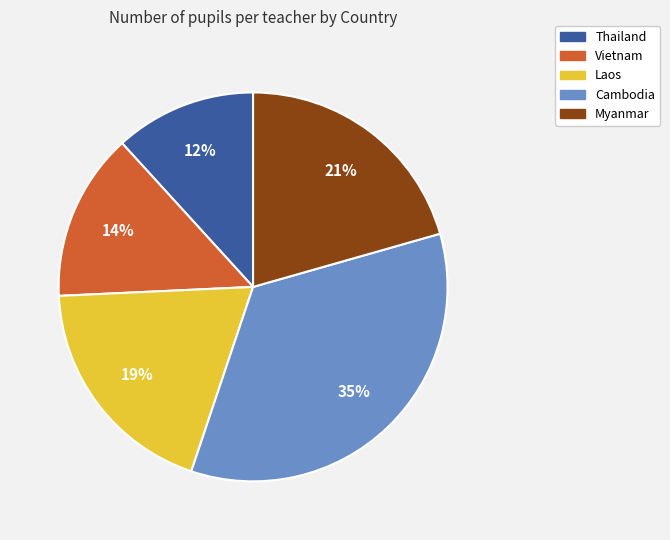

Do Vietnam and Myanmar together represent more than half of the pie?

No